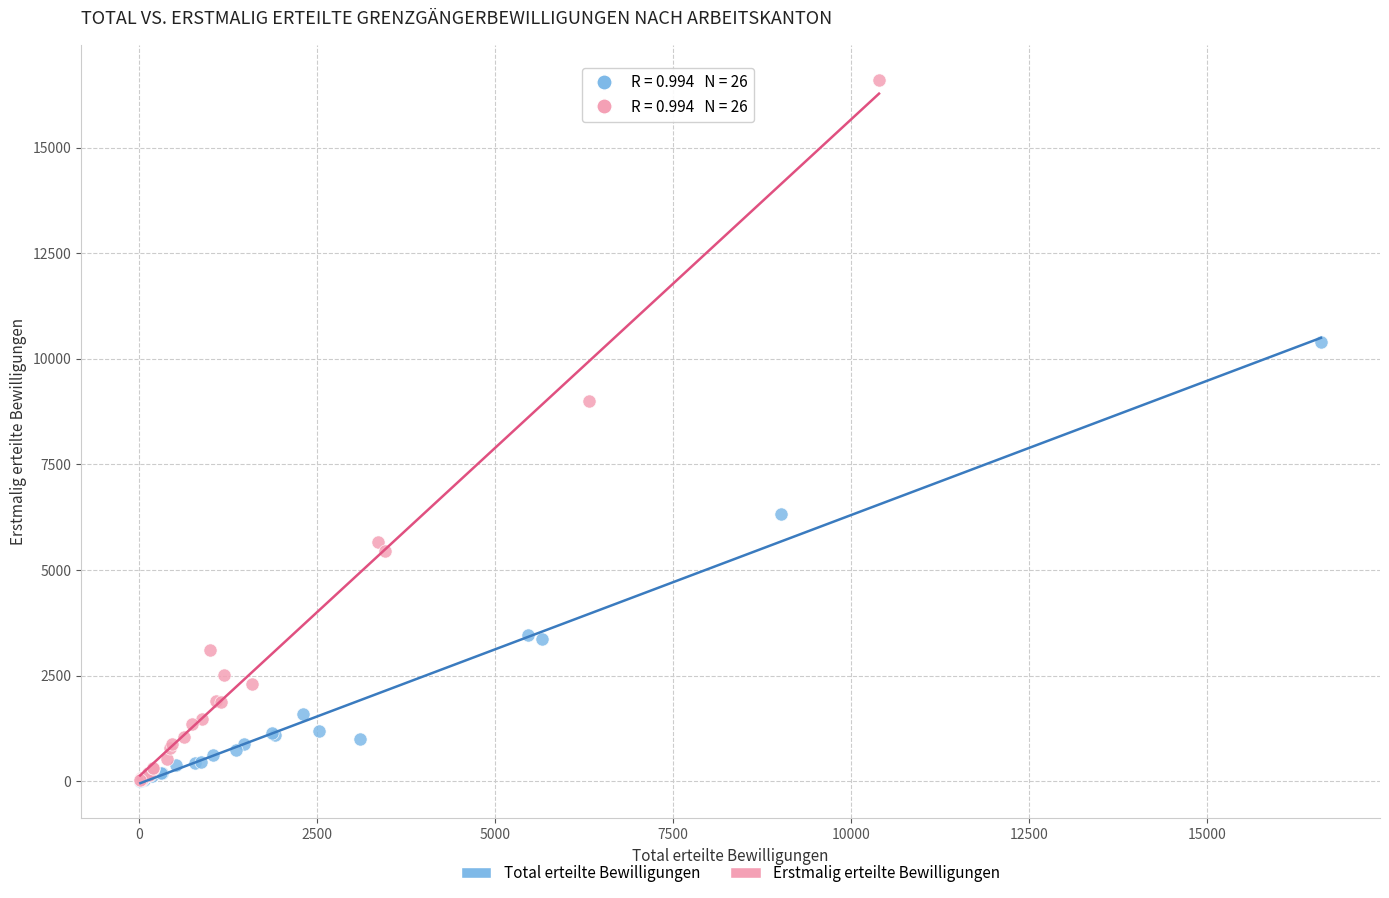

Which series has the largest Y range (max minus min)?

Erstmalig erteilte Bewilligungen